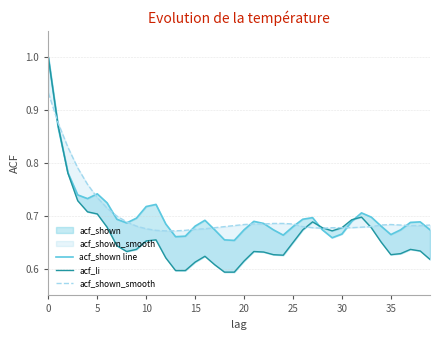

At 25, list the series in order from smallest to largest.

acf_li, acf_shown_smooth, acf_shown line